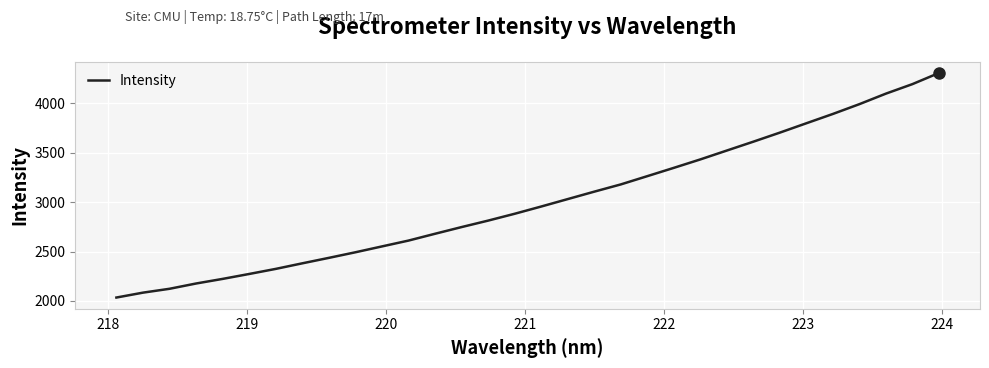

What is the difference between the maximum and minimum values?

2270.0